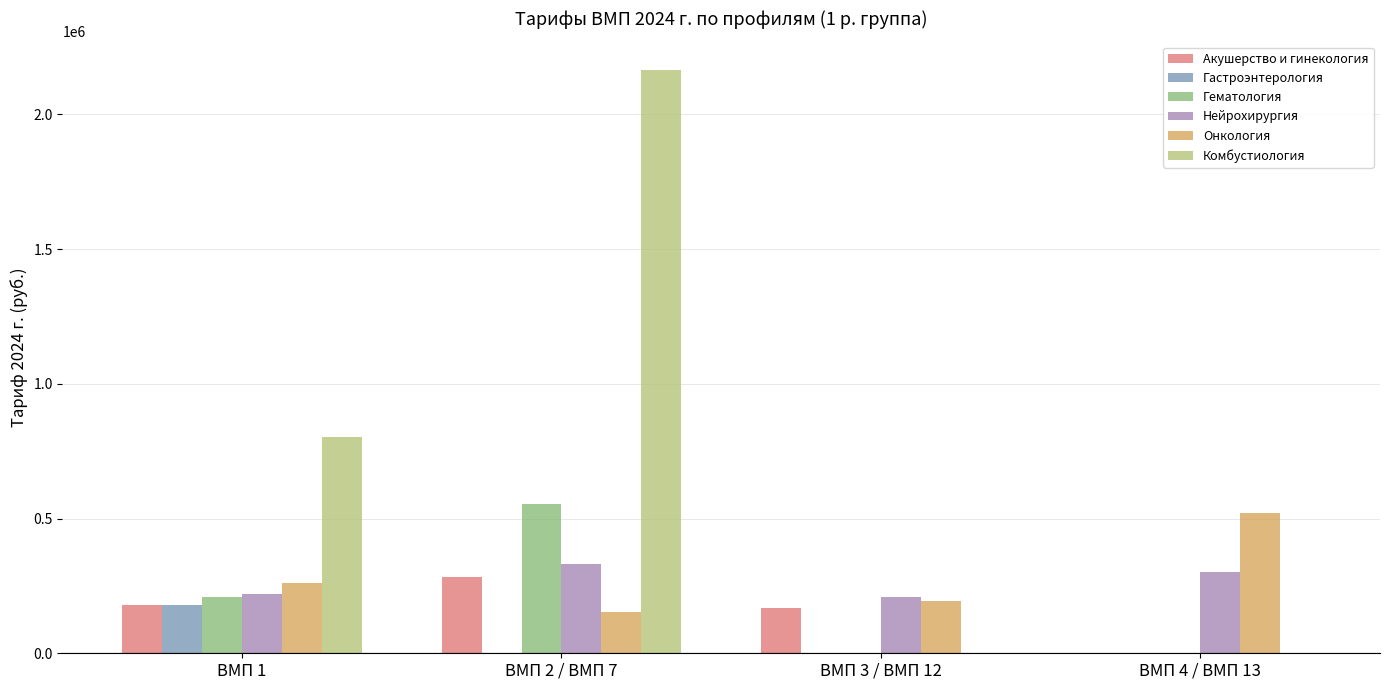

Where does the Гематология series first go above 209236?

ВМП 1